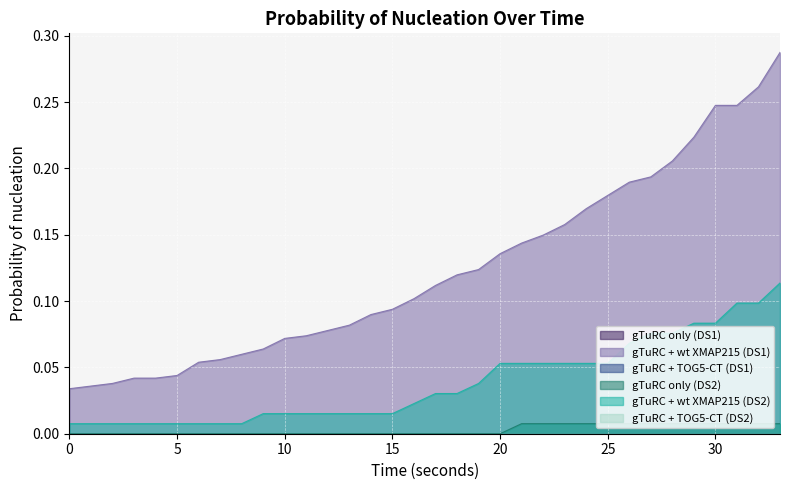

True or false: gTuRC only (DS2) has a value of 0.0 at 19.

False